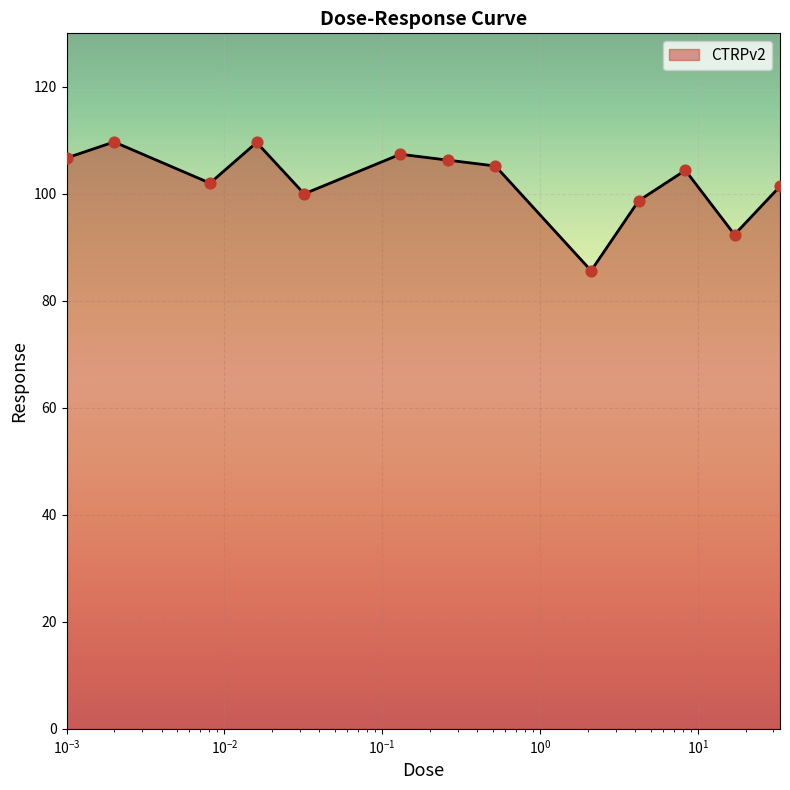

What is the difference between the maximum and minimum values?

24.1